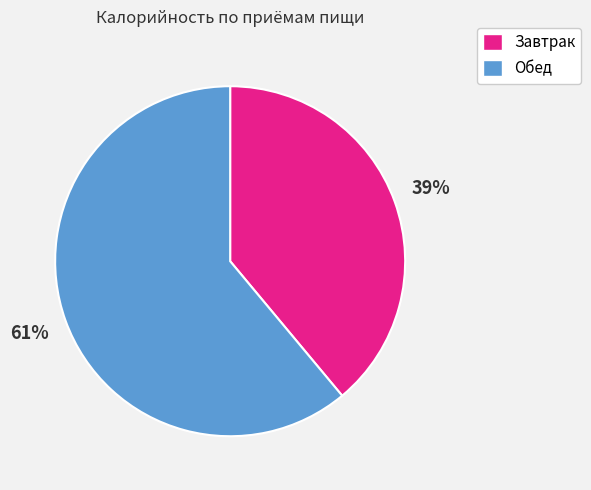

Which category has the smallest portion of the pie?

Завтрак